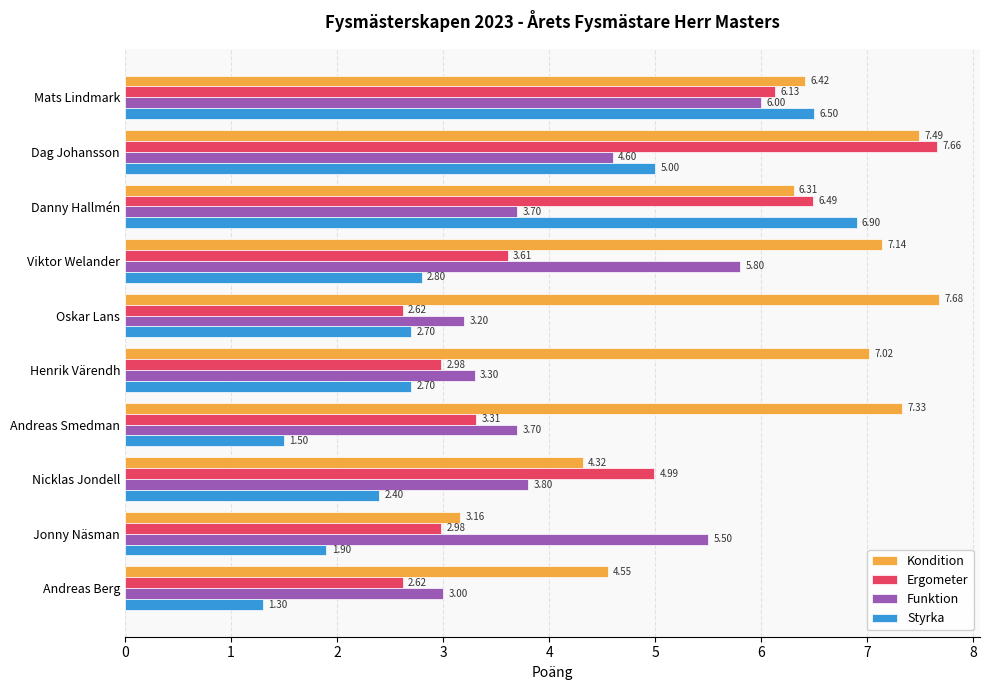

How many data points in Styrka are less than 2?

3